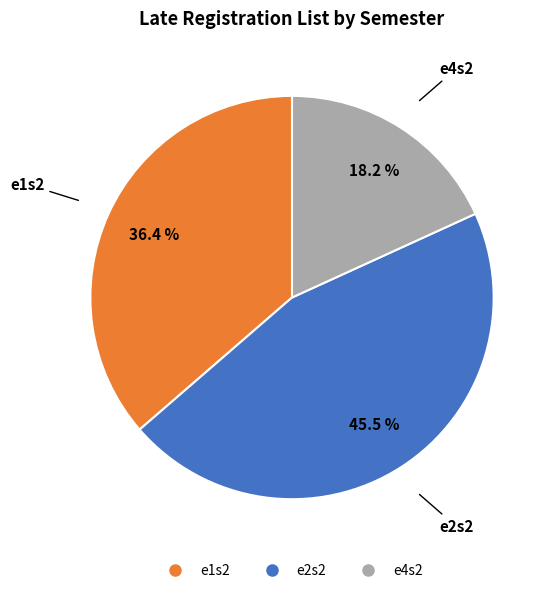

Does e2s2 account for over 50% of the chart?

No